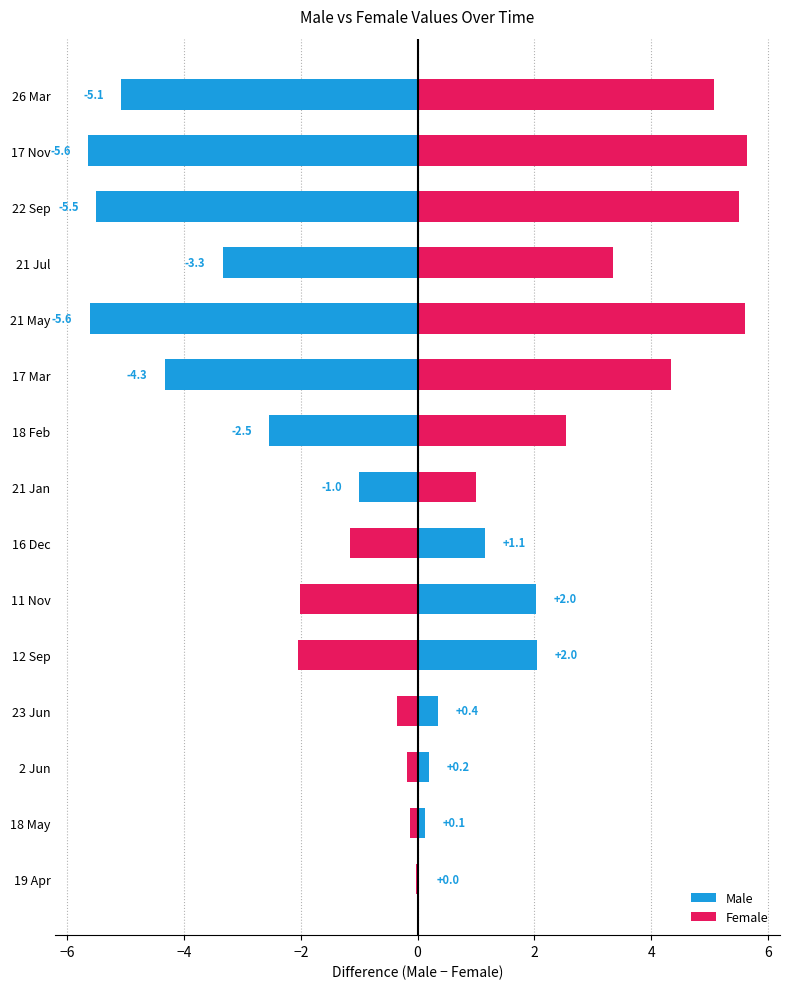

What are all the series names shown in the legend?

Male, Female